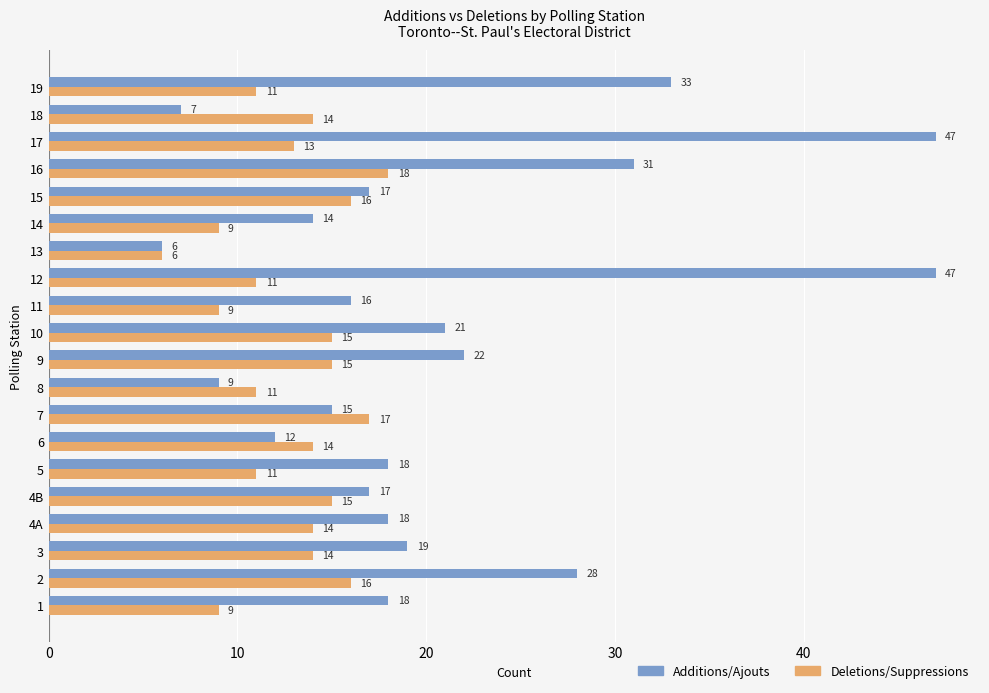

How many series are shown in this chart?

2